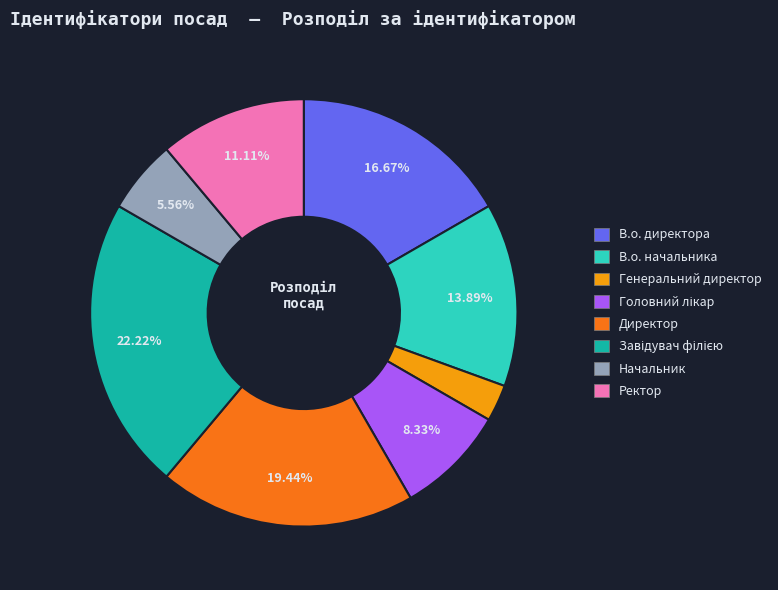

What is the smallest slice in the pie chart?

Генеральний директор